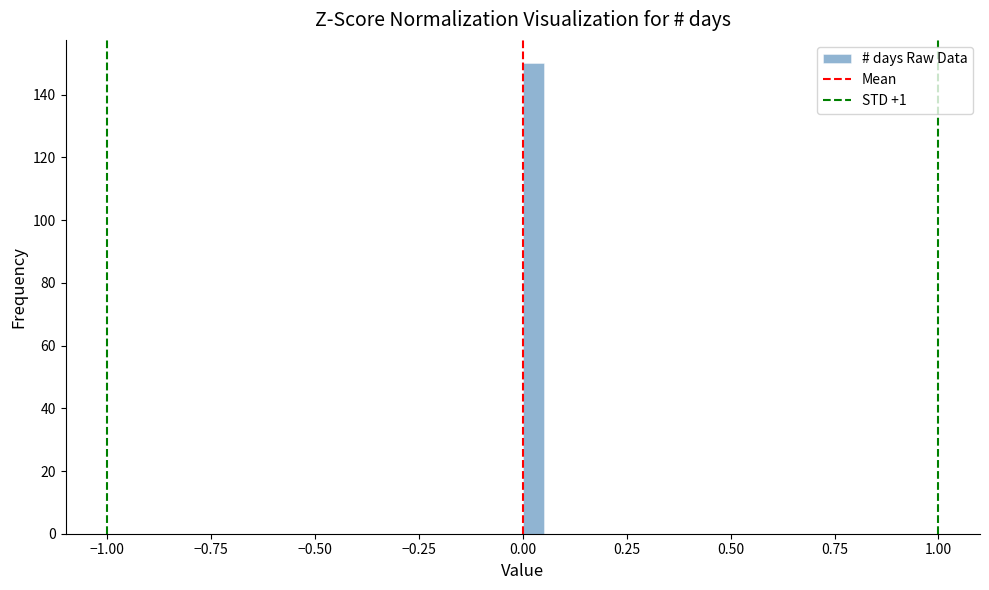

Around what value on the x-axis is the tallest bar? Give the approximate position of its centre, as read against the axis.

0.05